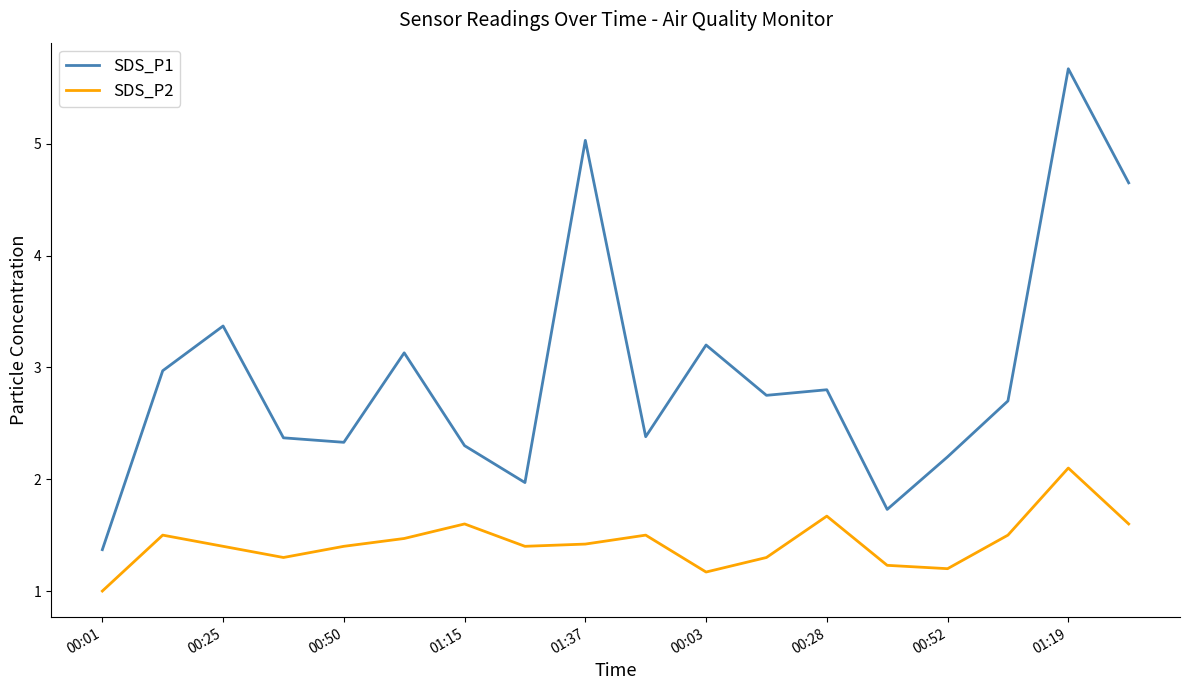

What is the maximum value for SDS_P2?

2.1